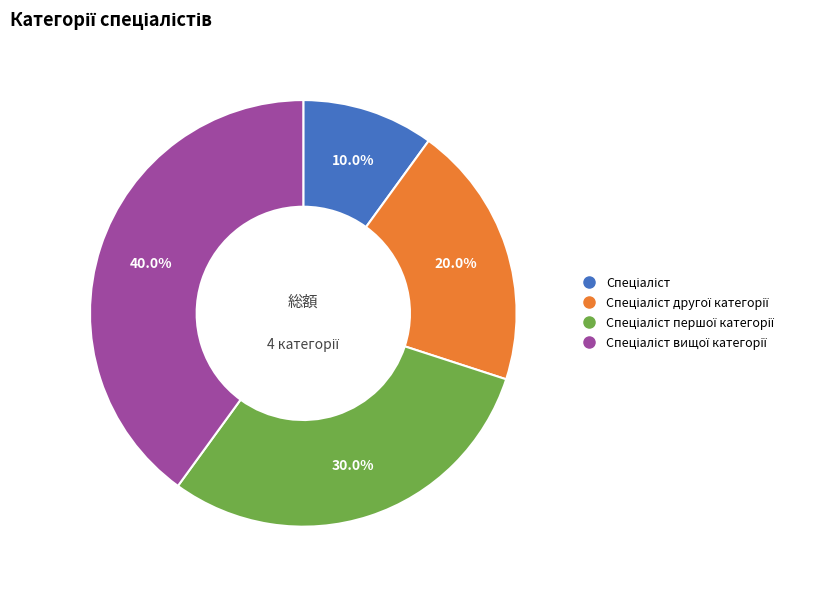

Is there a majority slice in this chart?

No